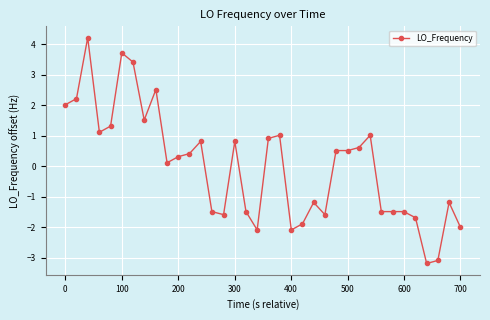

How many negative values are there?

16